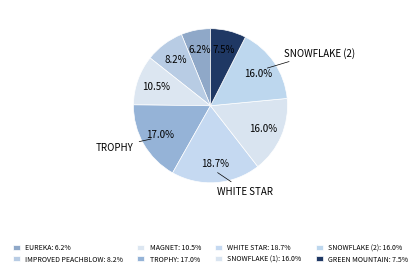

How many slices are in this pie chart?

8